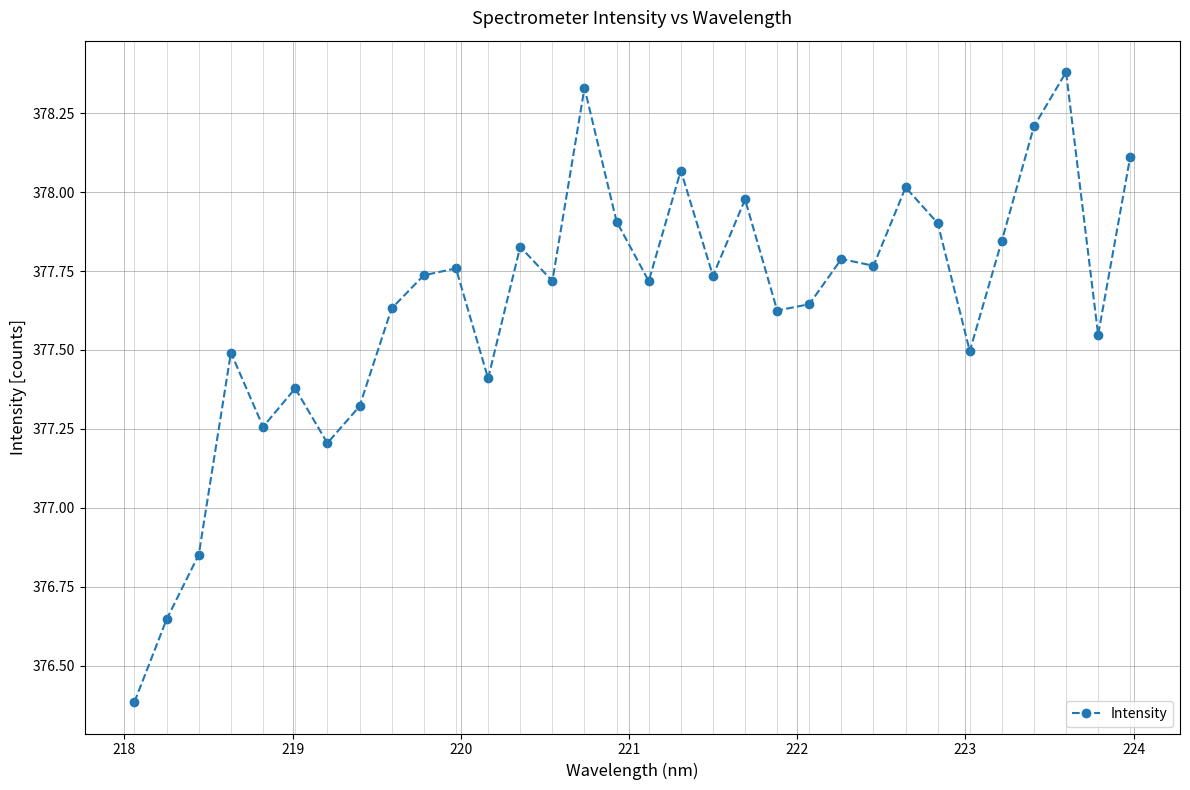

What is the difference between the maximum and second lowest values?

1.7